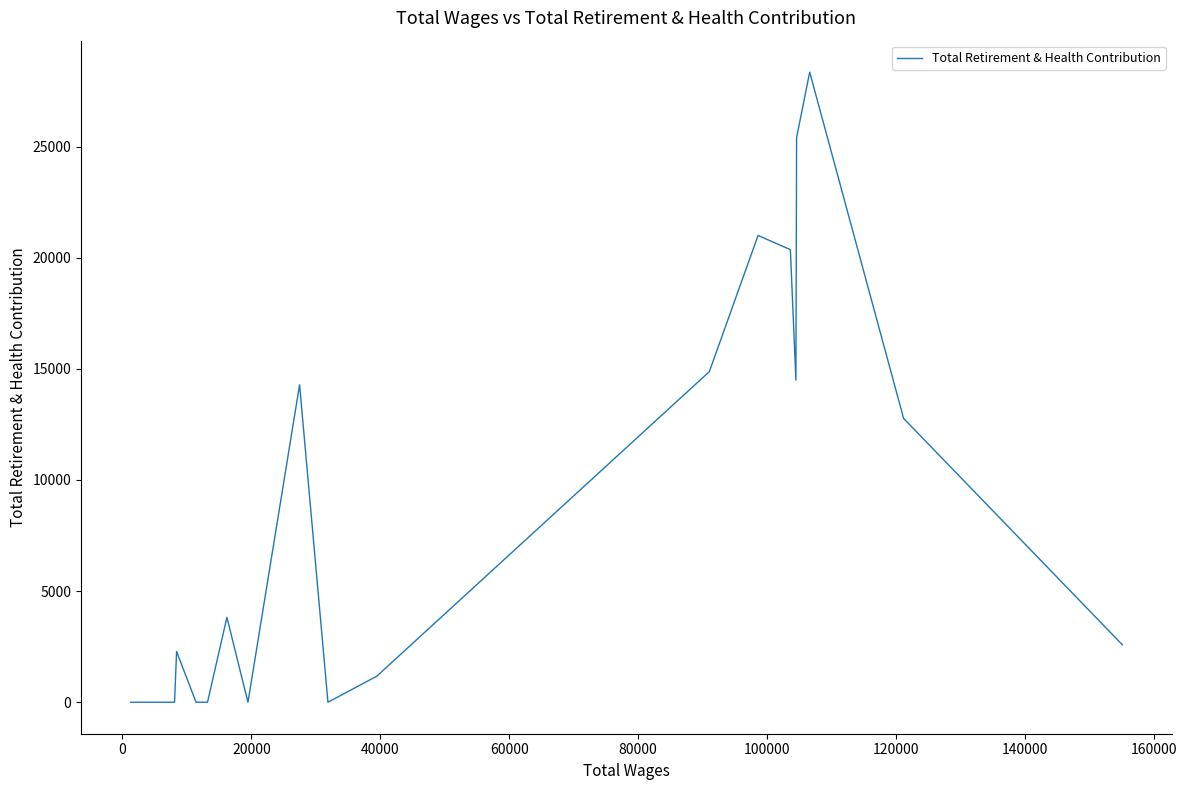

What is the maximum value shown in the chart?

28349